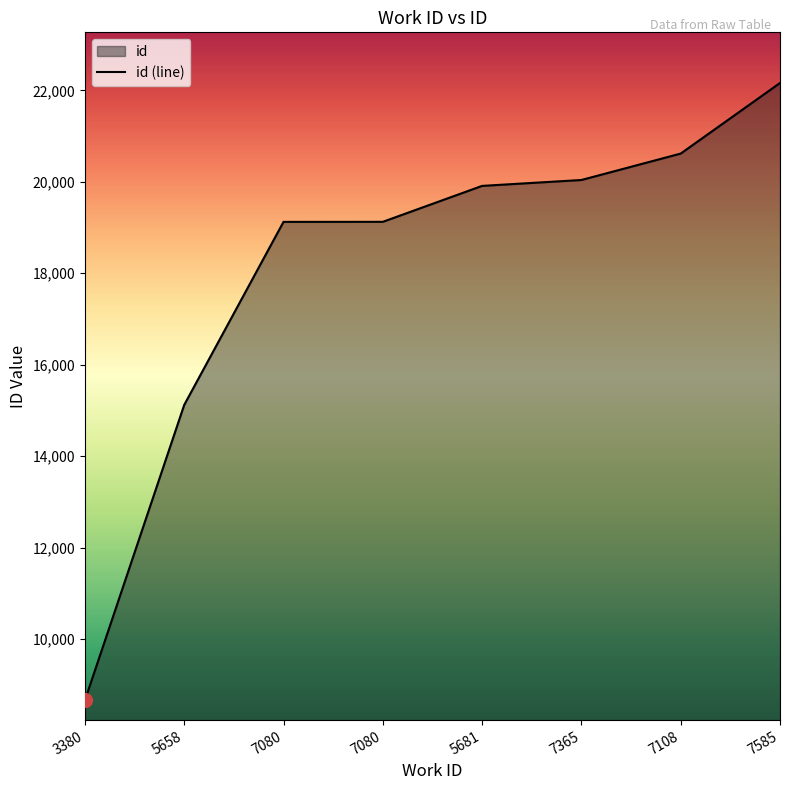

True or false: the data shows 20618 at 7108.

True